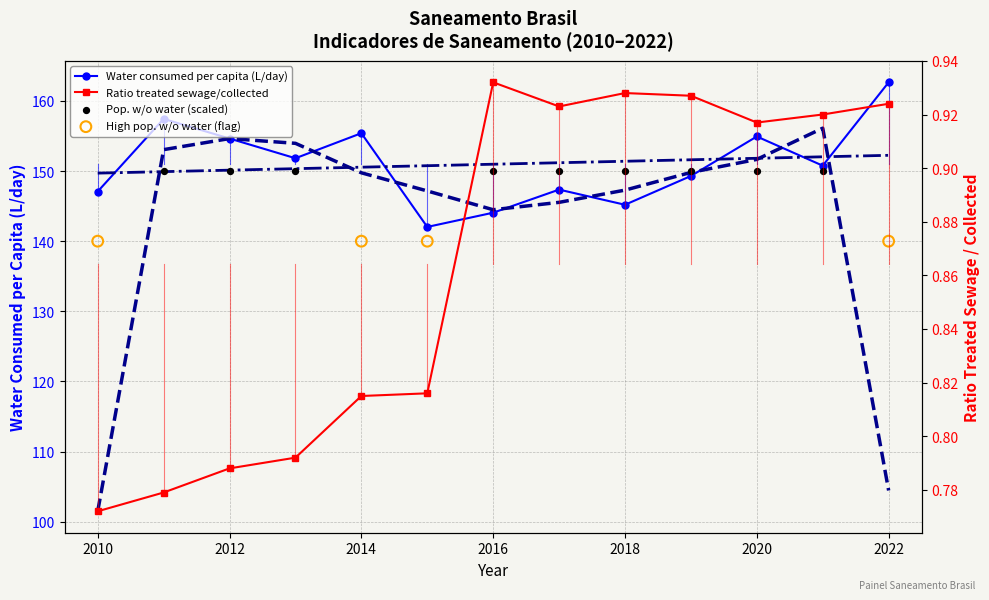

At which category is the sum across all series the highest?

2022